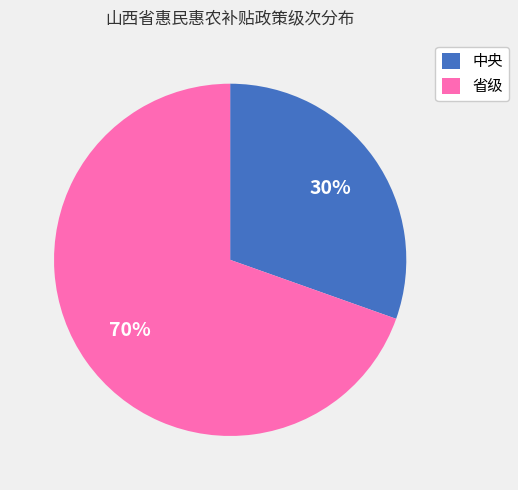

Which category has the smallest portion of the pie?

中央